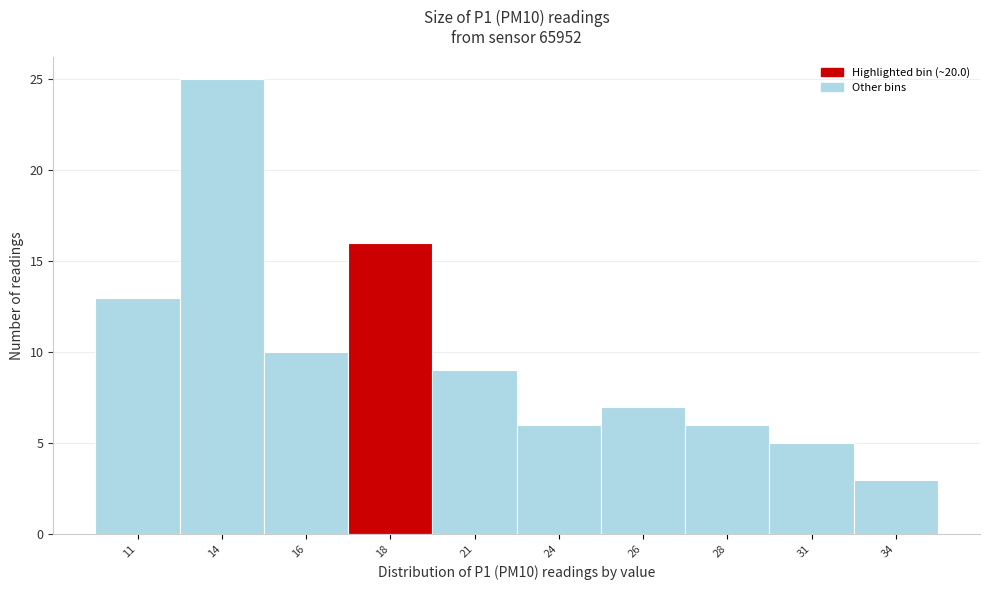

Reading left to right, list all the values displayed in this chart.

11=13	14=25	16=10	18=16	21=9	24=6	26=7	28=6	31=5	34=3